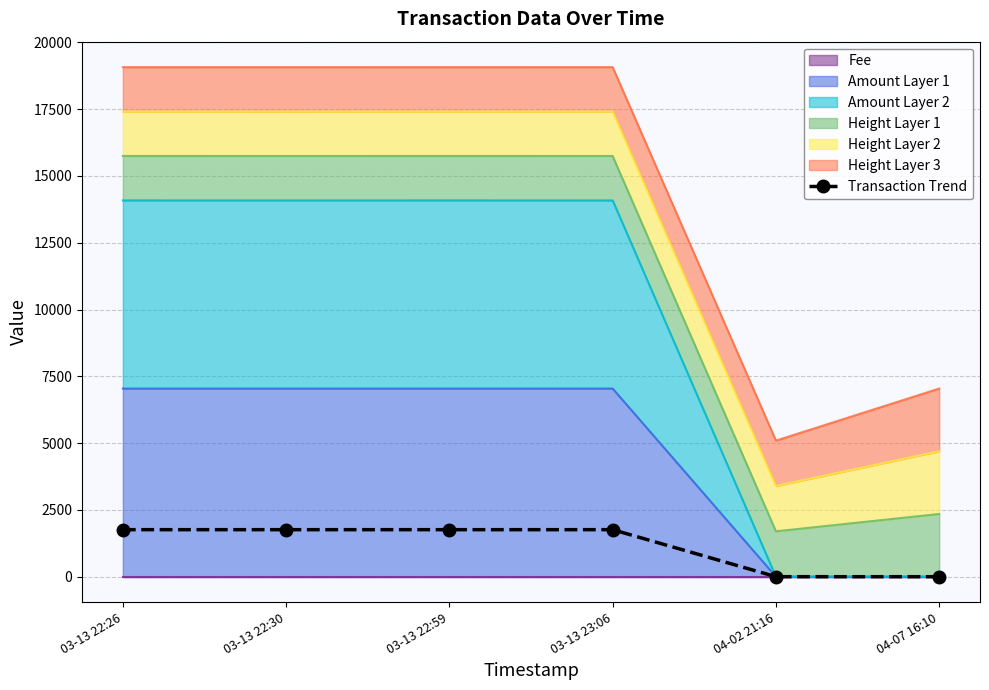

Reading left to right, extract all data points from this chart.

1761.4	1761.3	1761.4	1761.3	1.4	1.3